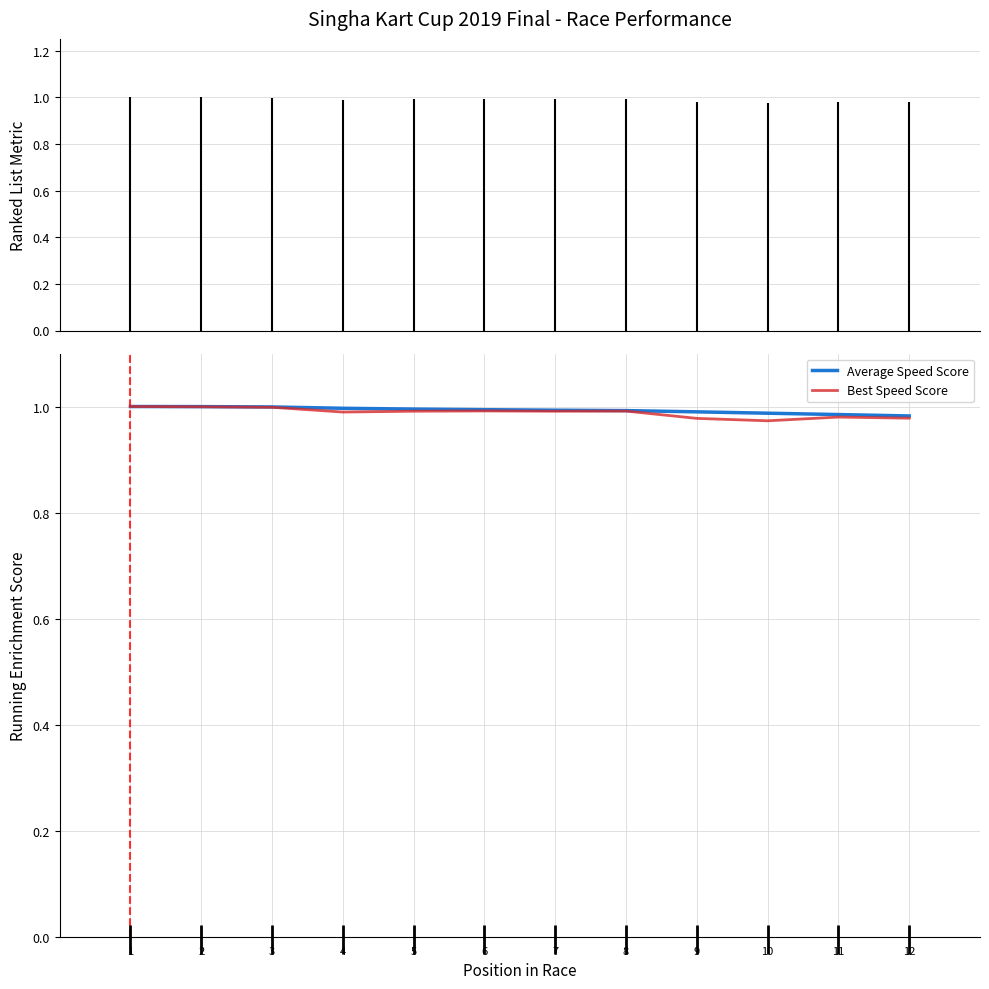

What is the minimum value for Average Speed Score?

1.0